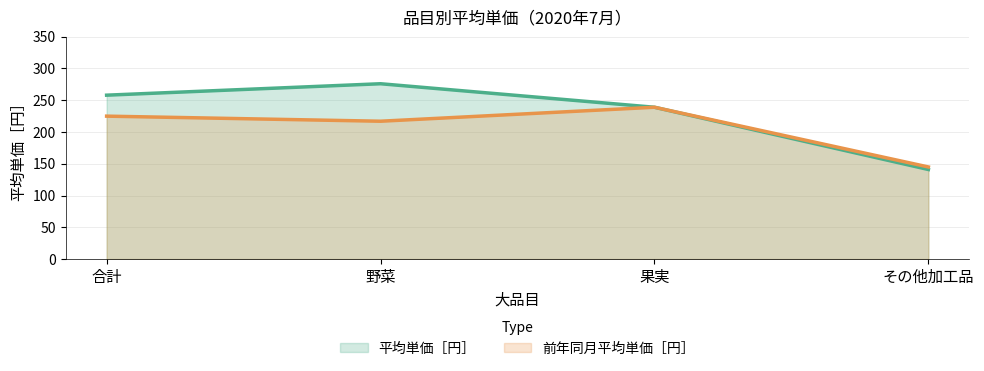

What is the minimum value shown in the chart?

141